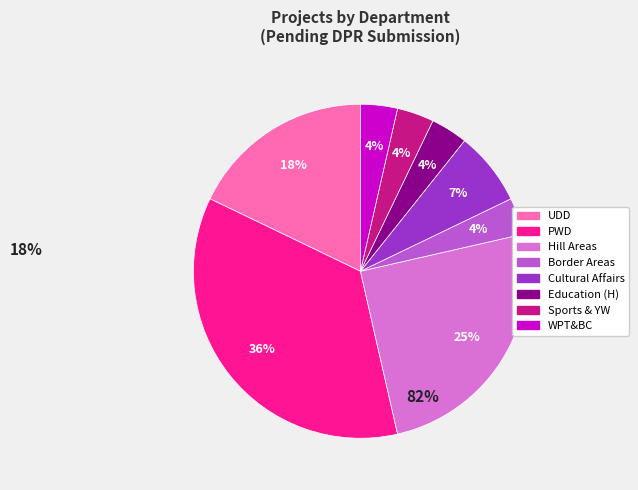

Between Cultural Affairs and UDD, which is larger?

UDD